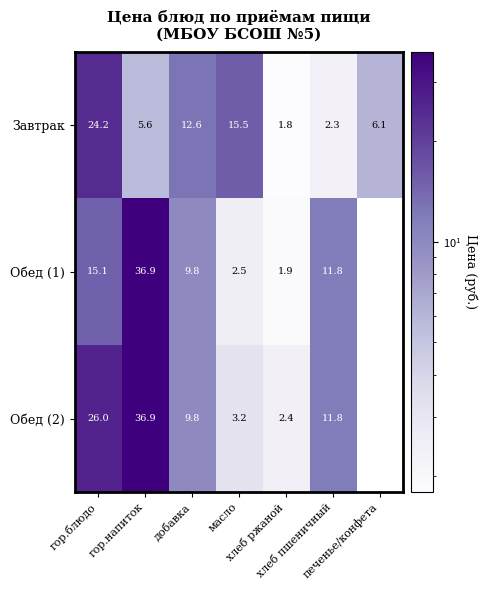

What is the difference between the second highest and second lowest values in the Завтрак series?

13.1